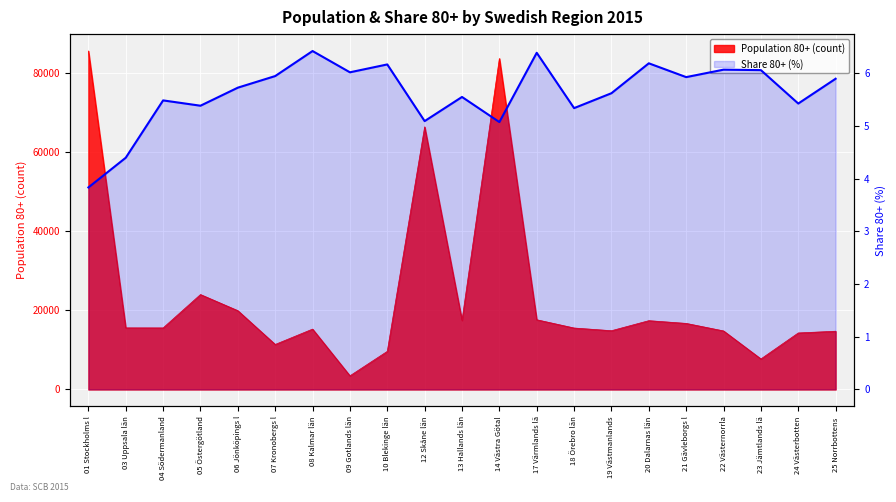

The chart shows a value of 10.5 at 21 Gävleborgs l. True or false?

False